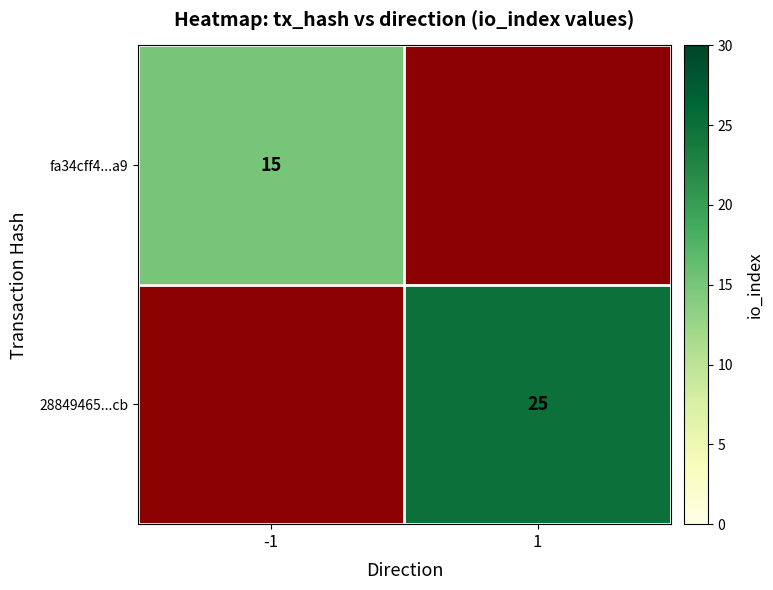

Is it true that fa34cff4...a9 equals 15 at -1?

True